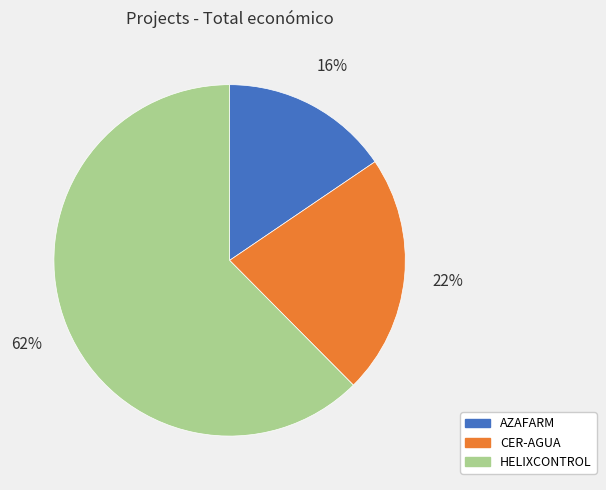

What percentage is the CER-AGUA slice, to the nearest percent?

22%